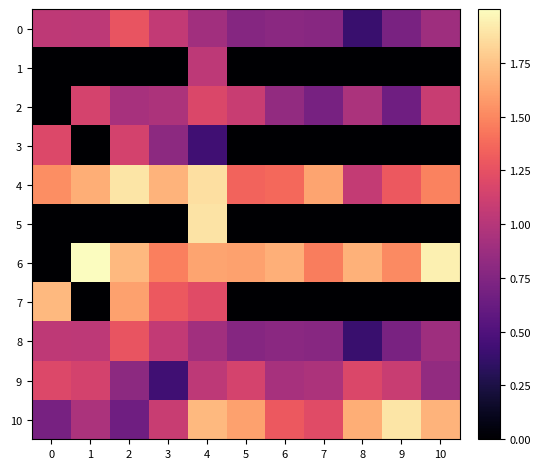

What is the difference between the highest and lowest values at 9?

1.9